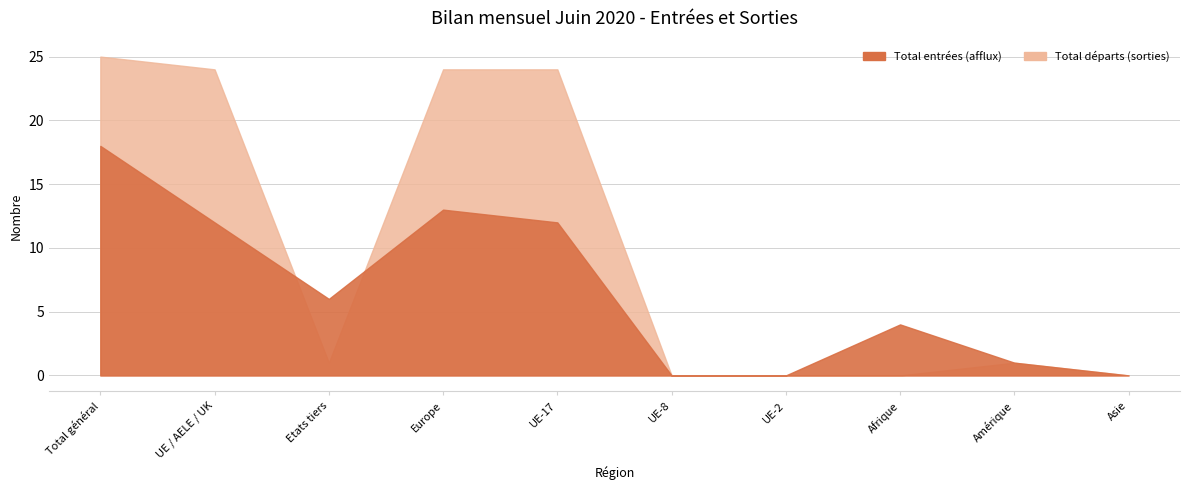

True or false: Total départs (sorties) and Total entrées (afflux) intersect in this chart.

True